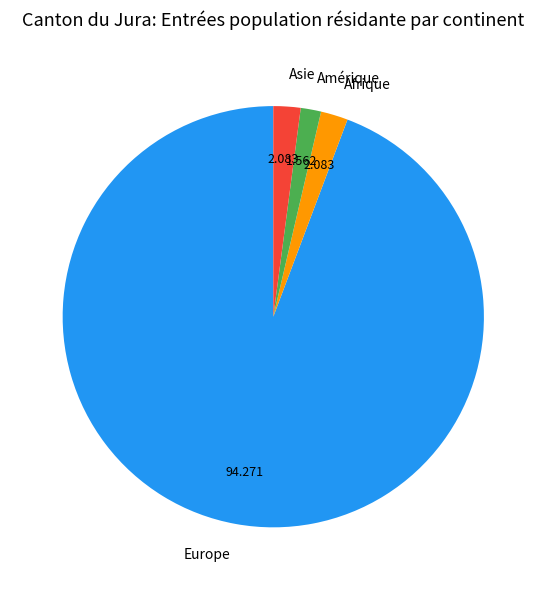

Combined, do Asie and Amérique account for over 50%?

No